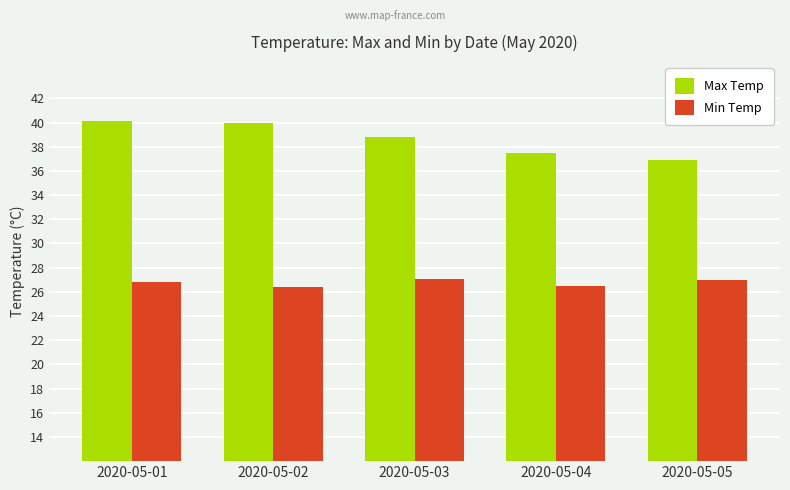

Which series has the largest total across all categories?

Max Temp